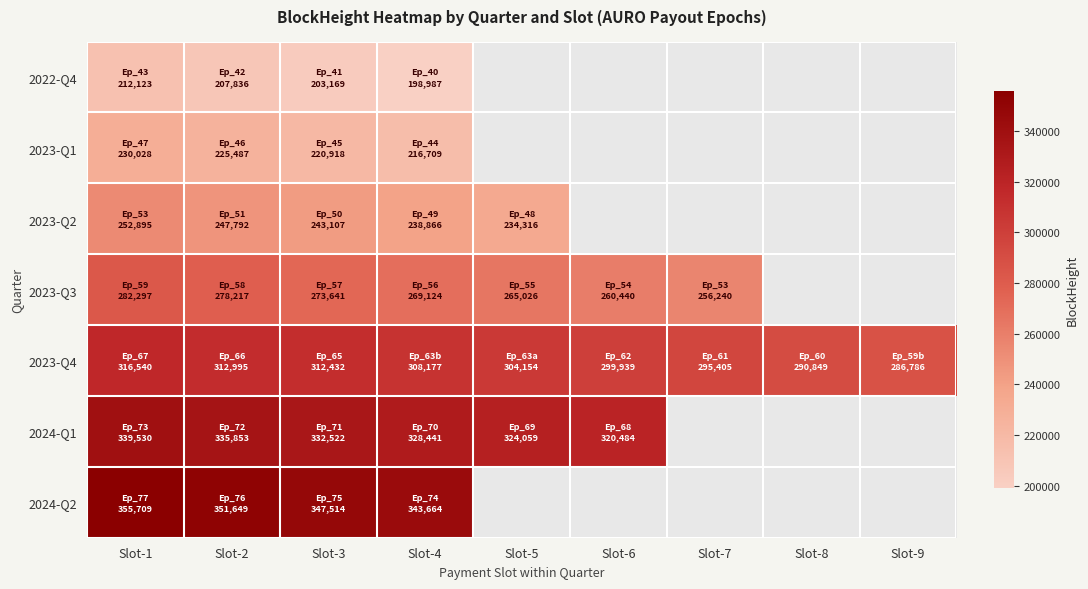

What is the spread (max minus min) of values at Slot-2?

143813.0